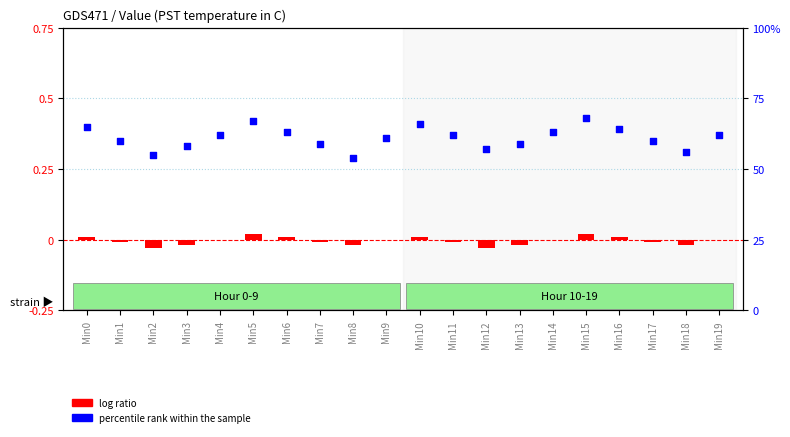

Which series has the largest total across all categories?

percentile rank within the sample